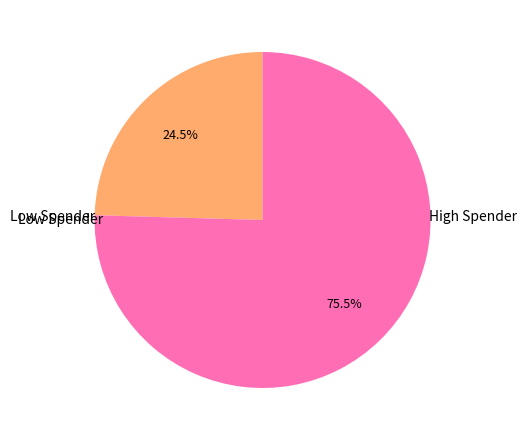

Rank the categories by value from highest to lowest.

High Spender, Low Spender